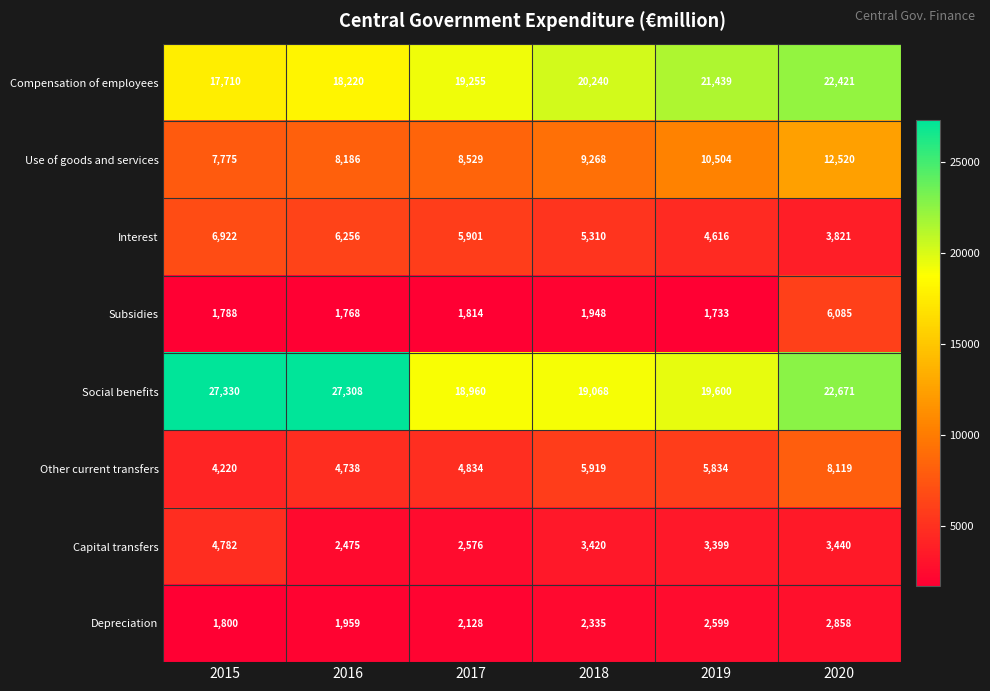

List the series in order of their peak value, lowest first.

Depreciation, Capital transfers, Subsidies, Interest, Other current transfers, Use of goods and services, Compensation of employees, Social benefits